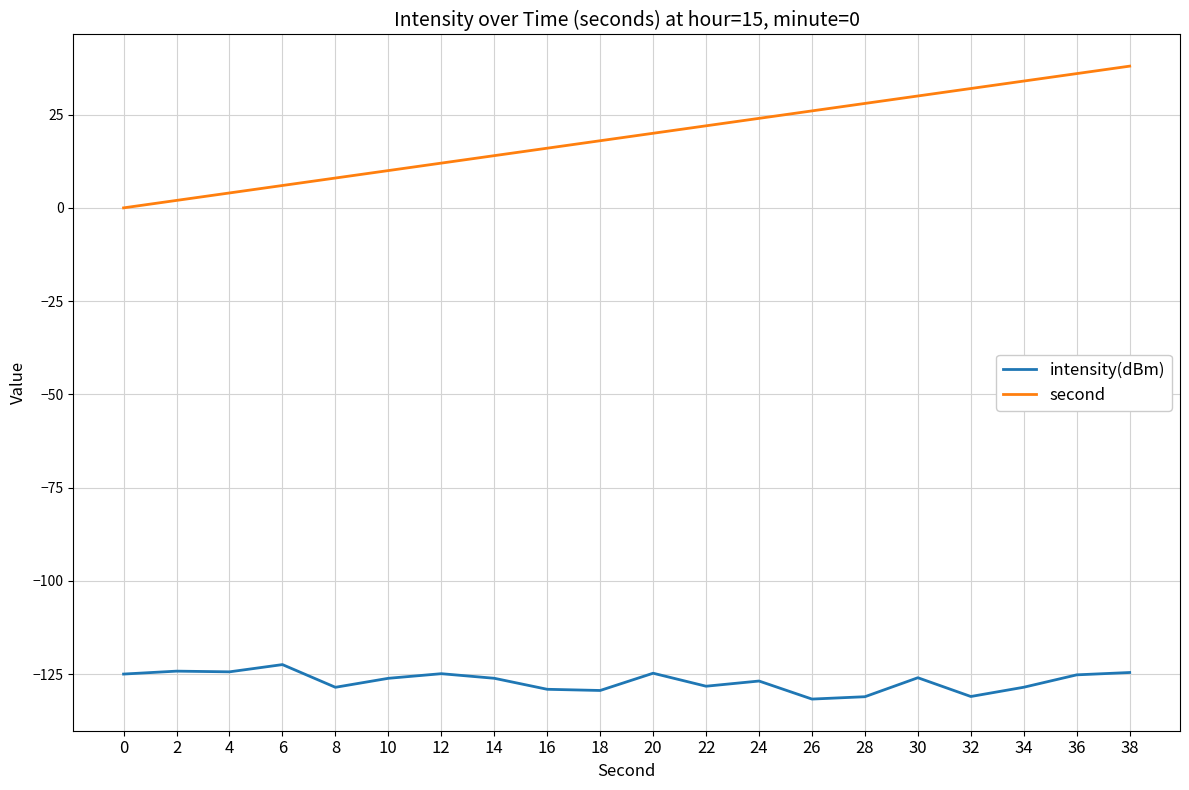

True or false: second and intensity(dBm) cross at least once.

False